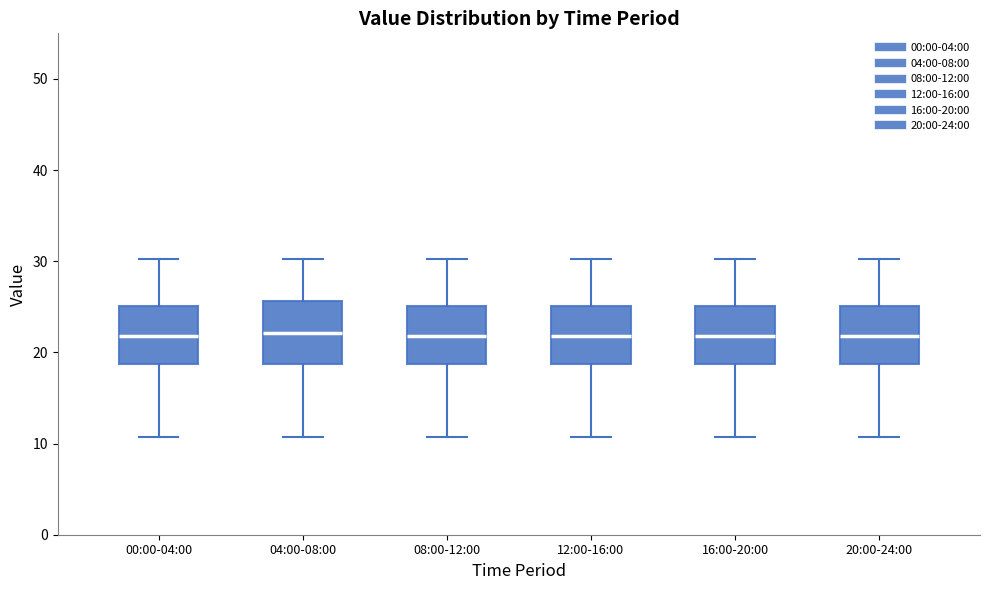

Reading left to right, transcribe this box plot: for each box, give where its median line is, the range the box spans, and where its two whiskers end, as read against the y-axis. The values are not printed on the chart, so give them approximately, as read against the axis.

00:00-04:00: median 22, box 19 to 25, whiskers 11 to 30
04:00-08:00: median 22, box 19 to 26, whiskers 11 to 30
08:00-12:00: median 22, box 19 to 25, whiskers 11 to 30
12:00-16:00: median 22, box 19 to 25, whiskers 11 to 30
16:00-20:00: median 22, box 19 to 25, whiskers 11 to 30
20:00-24:00: median 22, box 19 to 25, whiskers 11 to 30